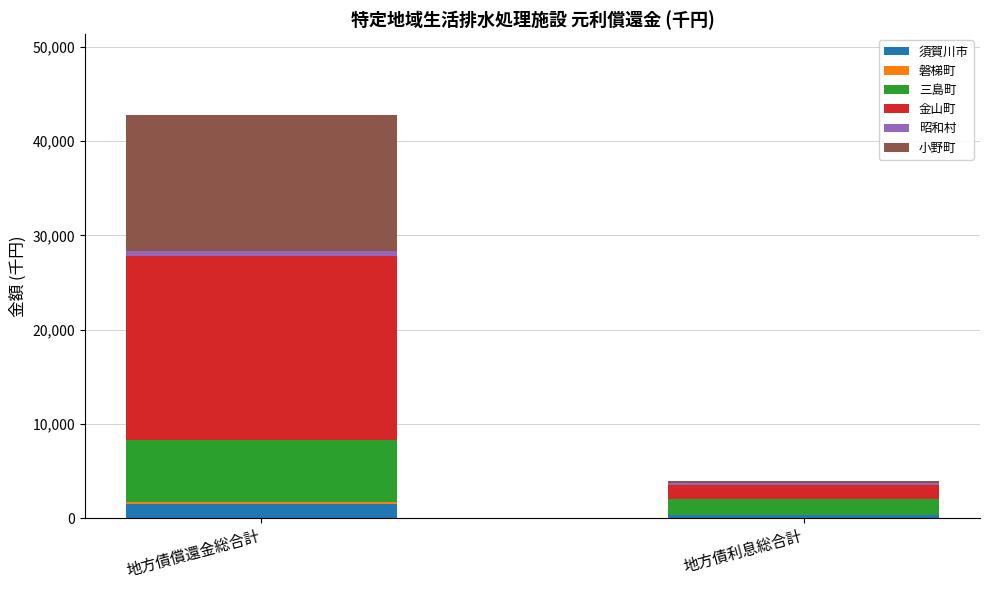

At which category is the sum across all series the highest?

地方債償還金総合計